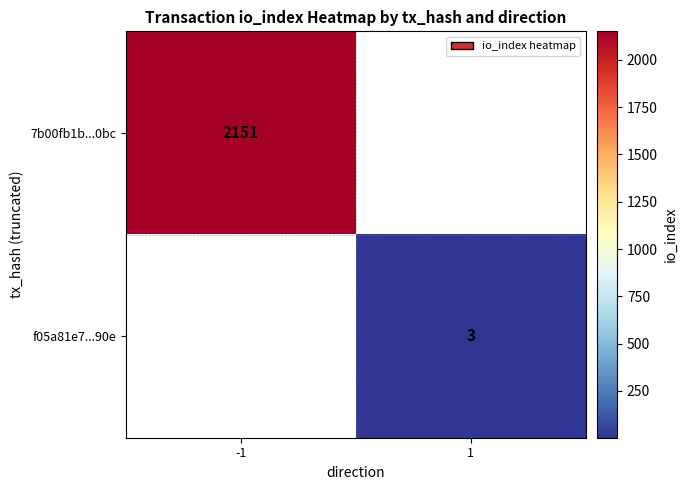

What is the total value across all series at 1?

3